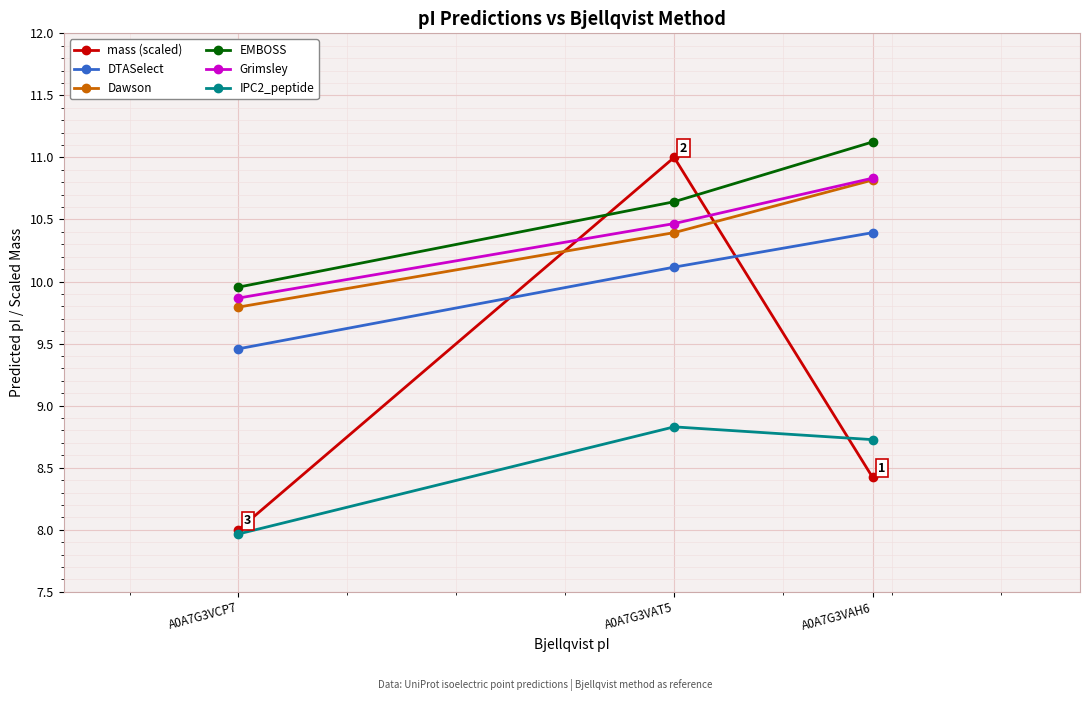

What is the minimum value shown in the chart?

8.0